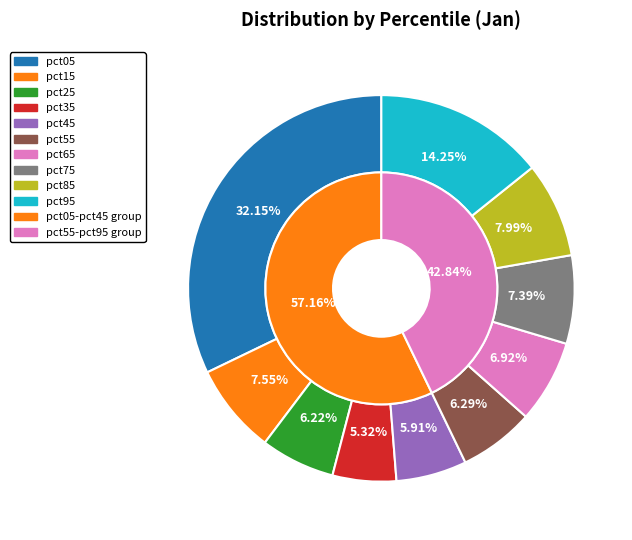

Between pct05 and pct35, which is larger?

pct05